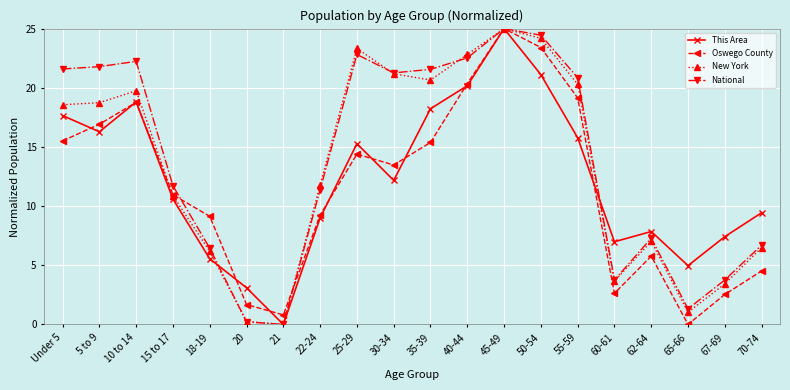

In National, how many points are higher than both neighbors (excluding endpoints)?

4